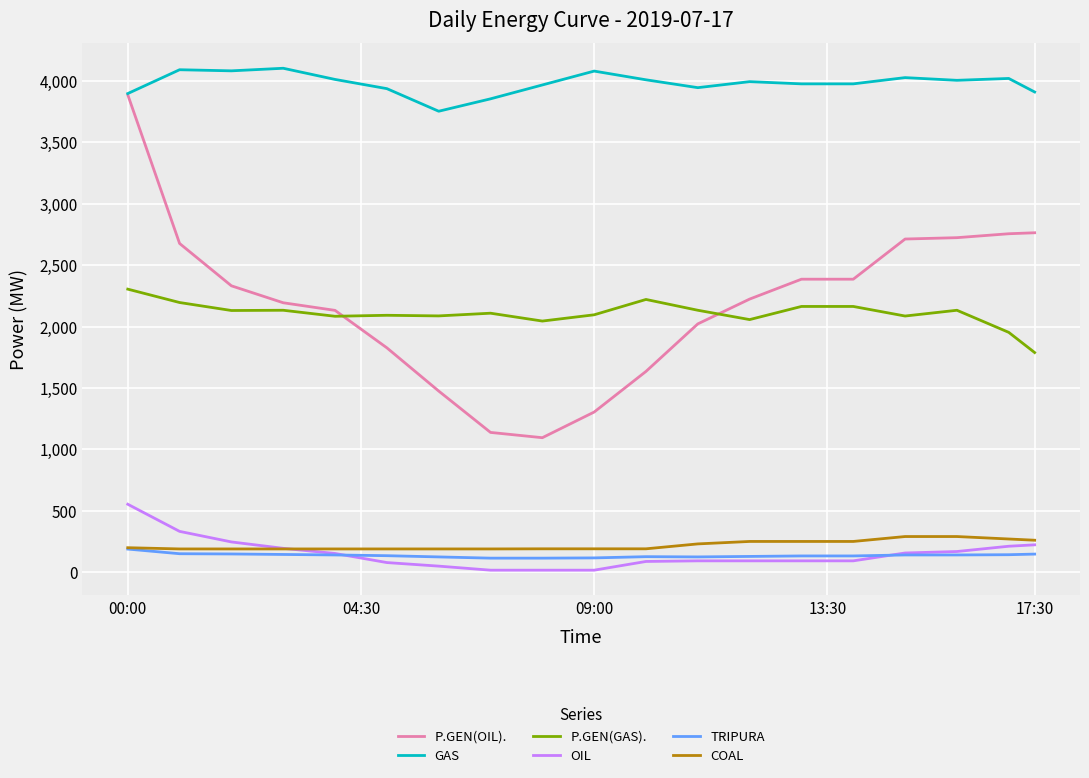

Which series has the widest spread of values?

P.GEN(OIL).